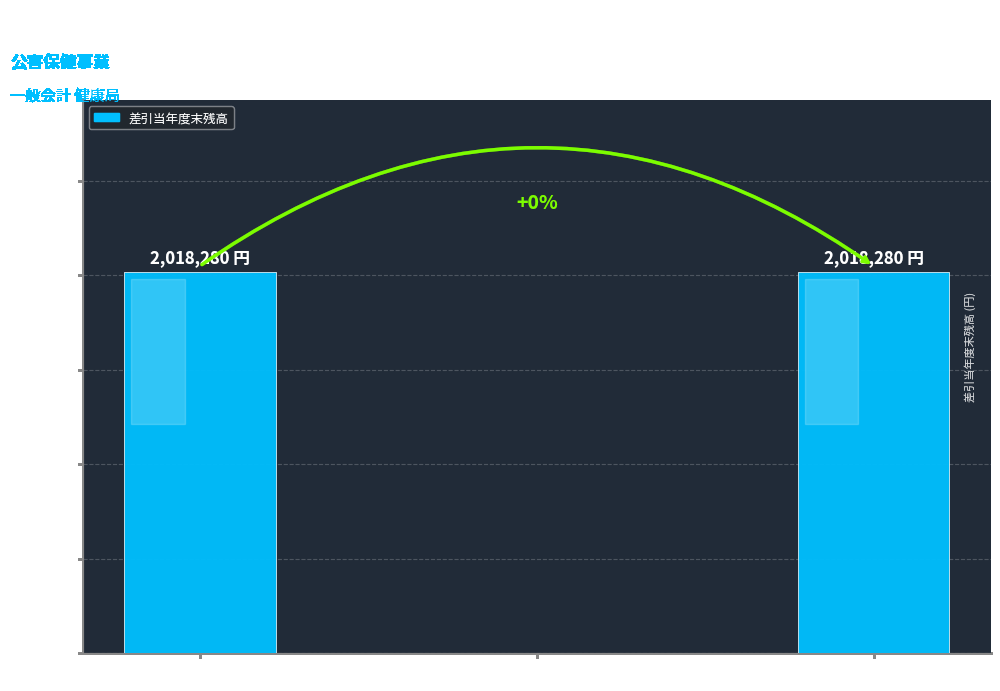

How many positive values are there?

2